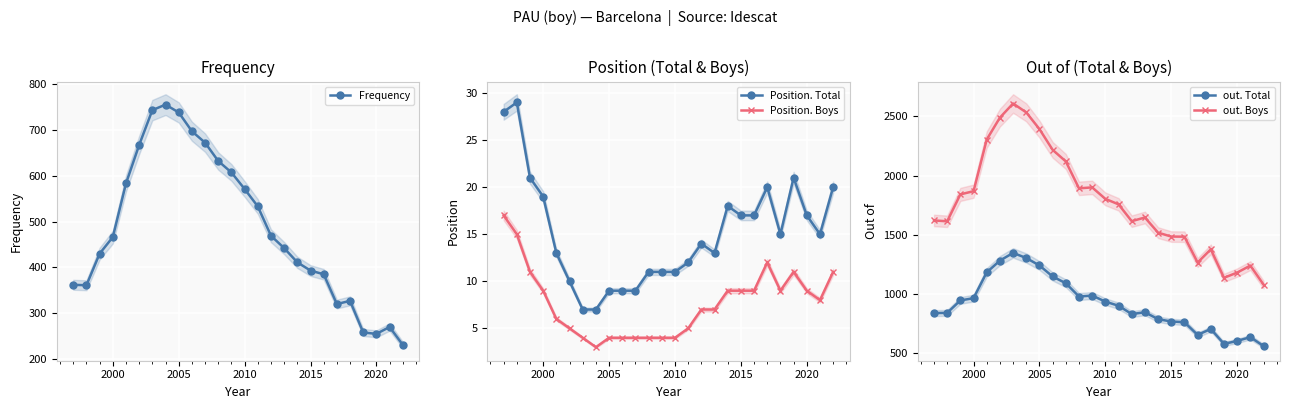

What is the lowest value of the Position. Boys series?

3